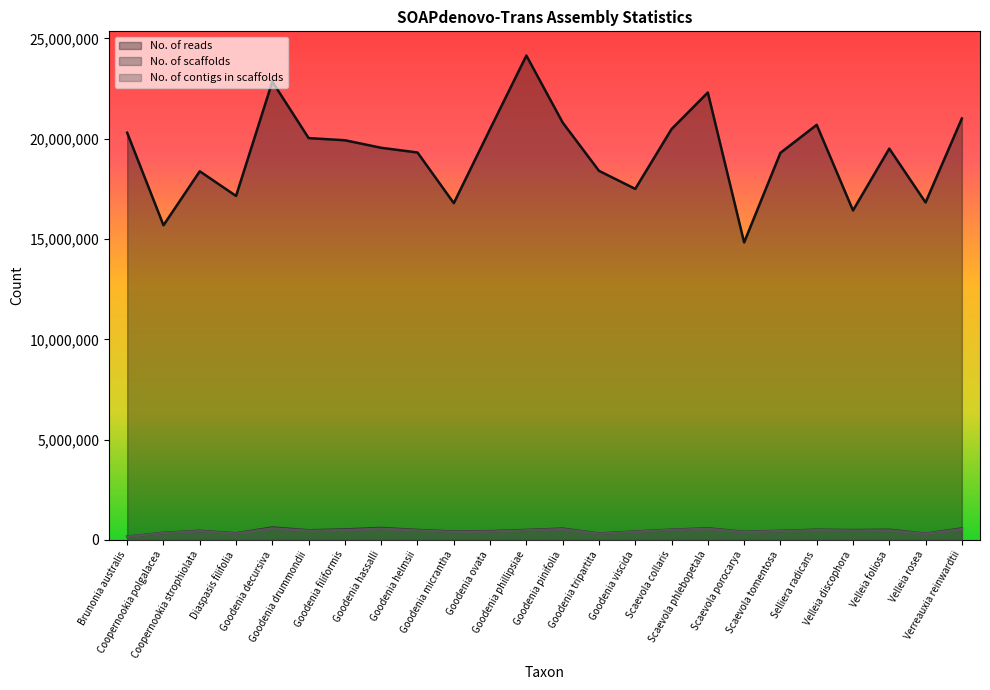

Where does the No. of reads series first go above 19548116?

Brunonia australis